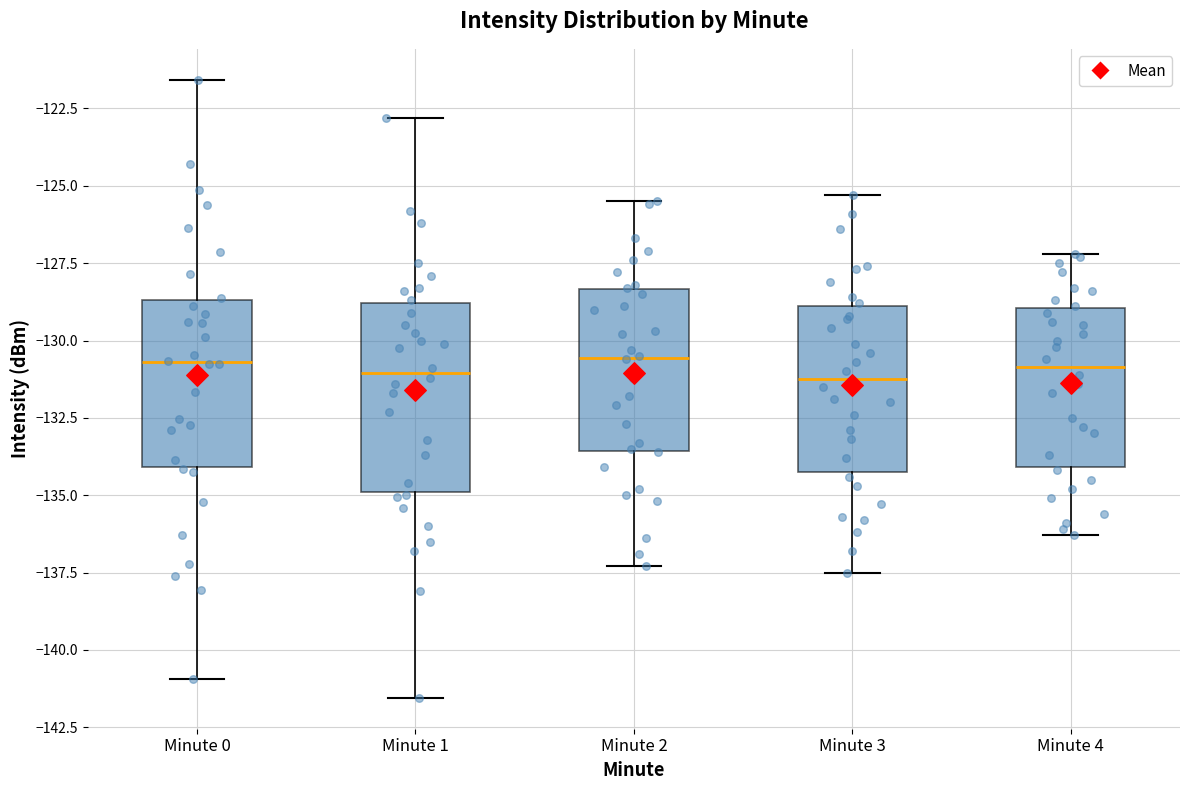

Reading left to right, transcribe this box plot: for each box, give where its median line is, the range the box spans, and where its two whiskers end, as read against the y-axis. The values are not printed on the chart, so give them approximately, as read against the axis.

Minute 0: median -130.5, box -134.0 to -128.5, whiskers -141.0 to -121.5
Minute 1: median -131.0, box -135.0 to -129.0, whiskers -141.5 to -123.0
Minute 2: median -130.5, box -133.5 to -128.5, whiskers -137.5 to -125.5
Minute 3: median -131.0, box -134.0 to -129.0, whiskers -137.5 to -125.5
Minute 4: median -131.0, box -134.0 to -129.0, whiskers -136.5 to -127.0